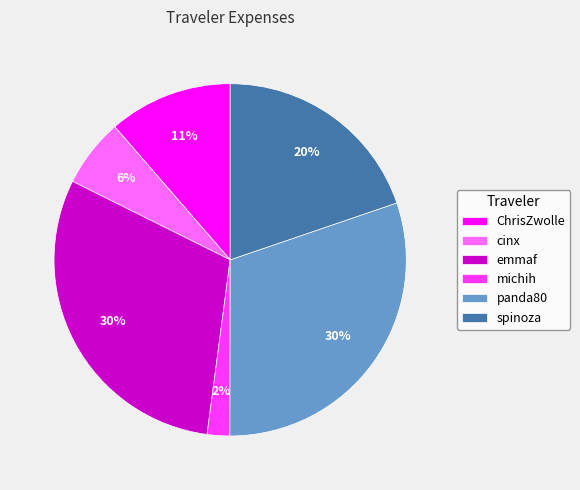

The emmaf slice represents 24% of the pie. True or false?

False